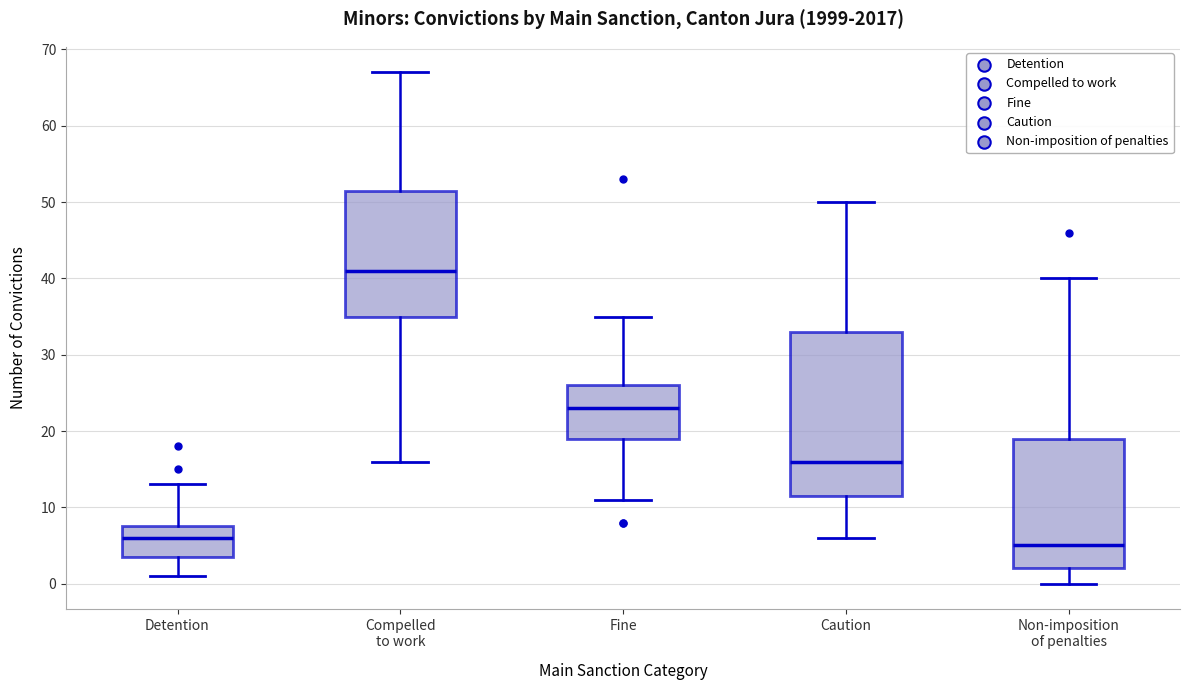

Comparing the boxes themselves (not the whiskers), which one is the tallest?

Caution